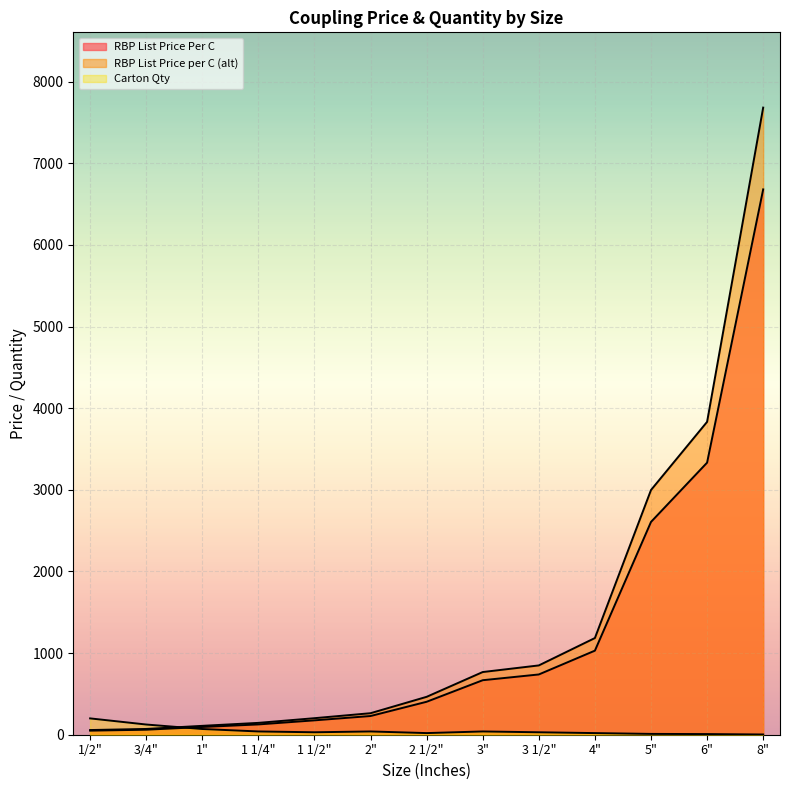

How many times do RBP List Price Per C and Carton Qty cross each other?

1